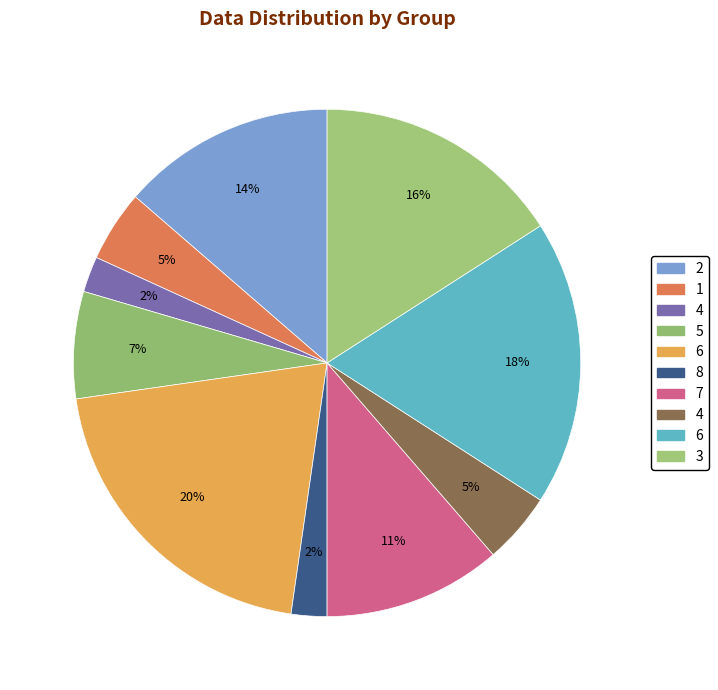

Which slice is the smallest?

4